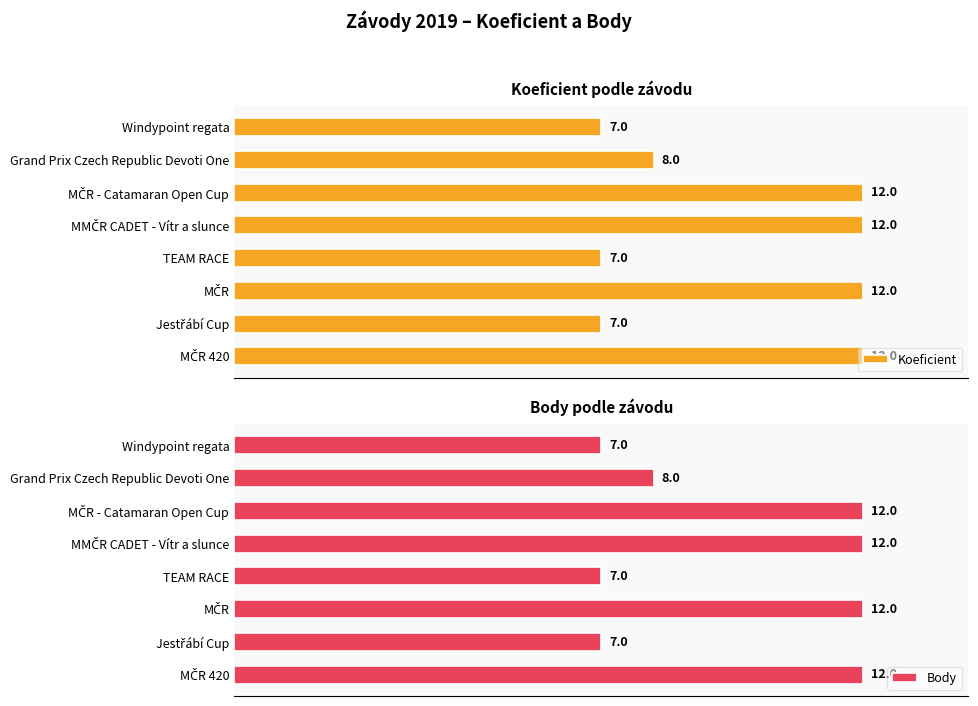

At which label is Body closest to 9?

Grand Prix Czech Republic Devoti One